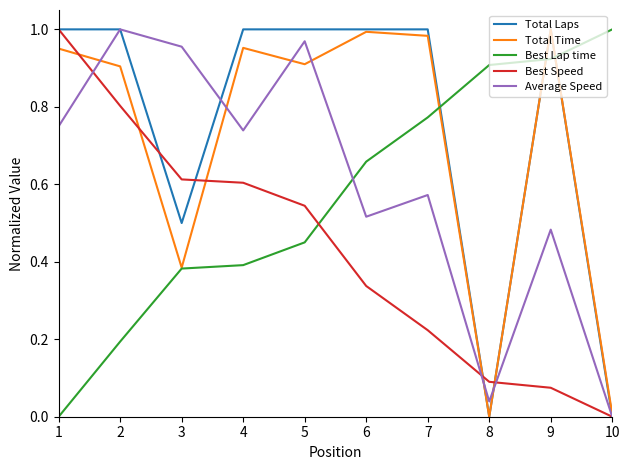

At which label does Best Speed reach its minimum?

10